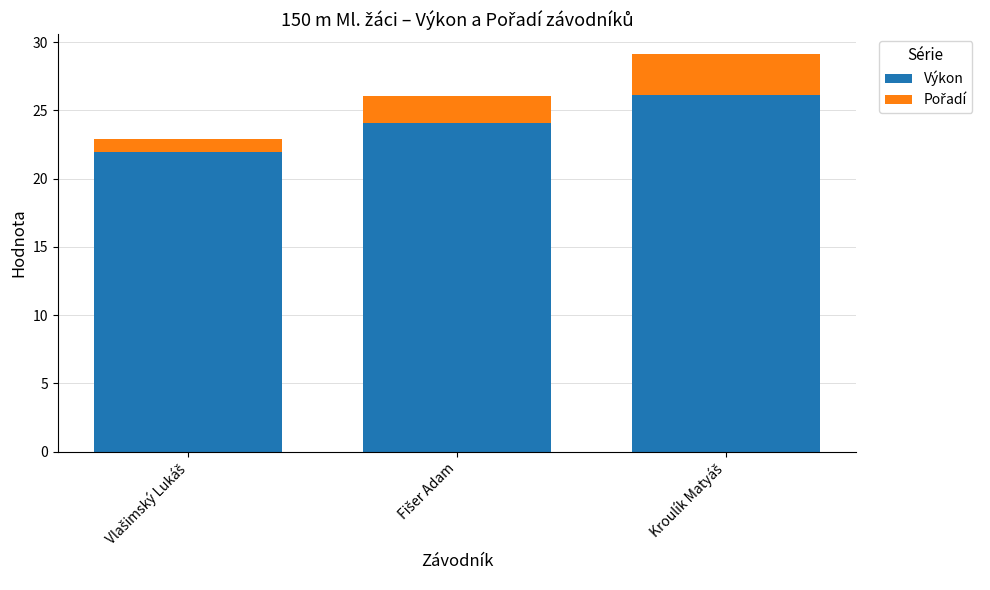

What is the average value of the Výkon series?

24.0